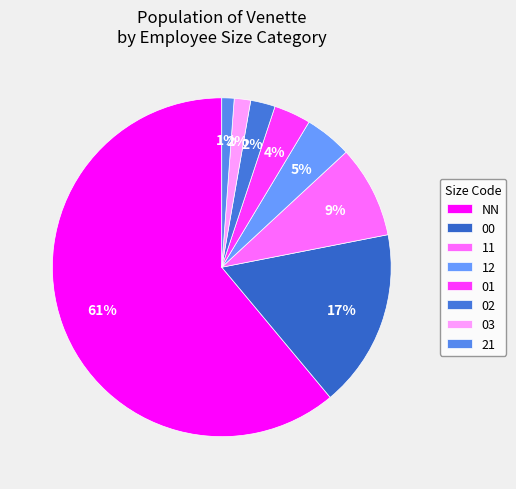

Which slice represents more than half of the pie?

NN